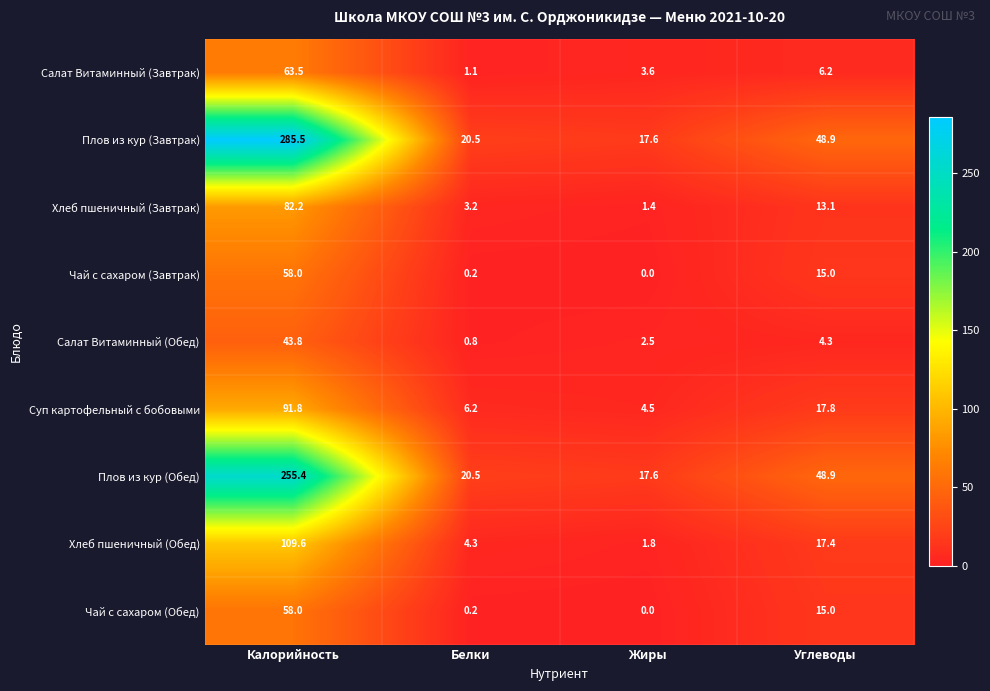

The value of Чай с сахаром (Обед) at Калорийность is 58.0. True or false?

True